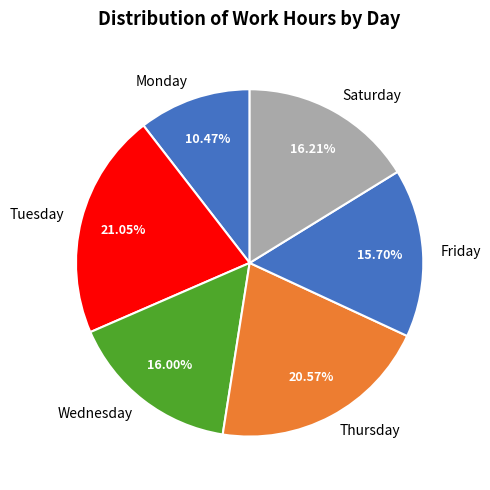

How many slices are in this pie chart?

6